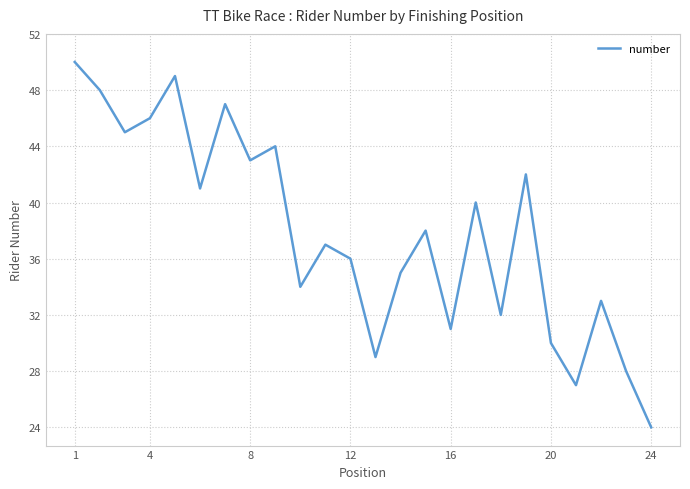

What is the difference between the maximum and minimum values?

26